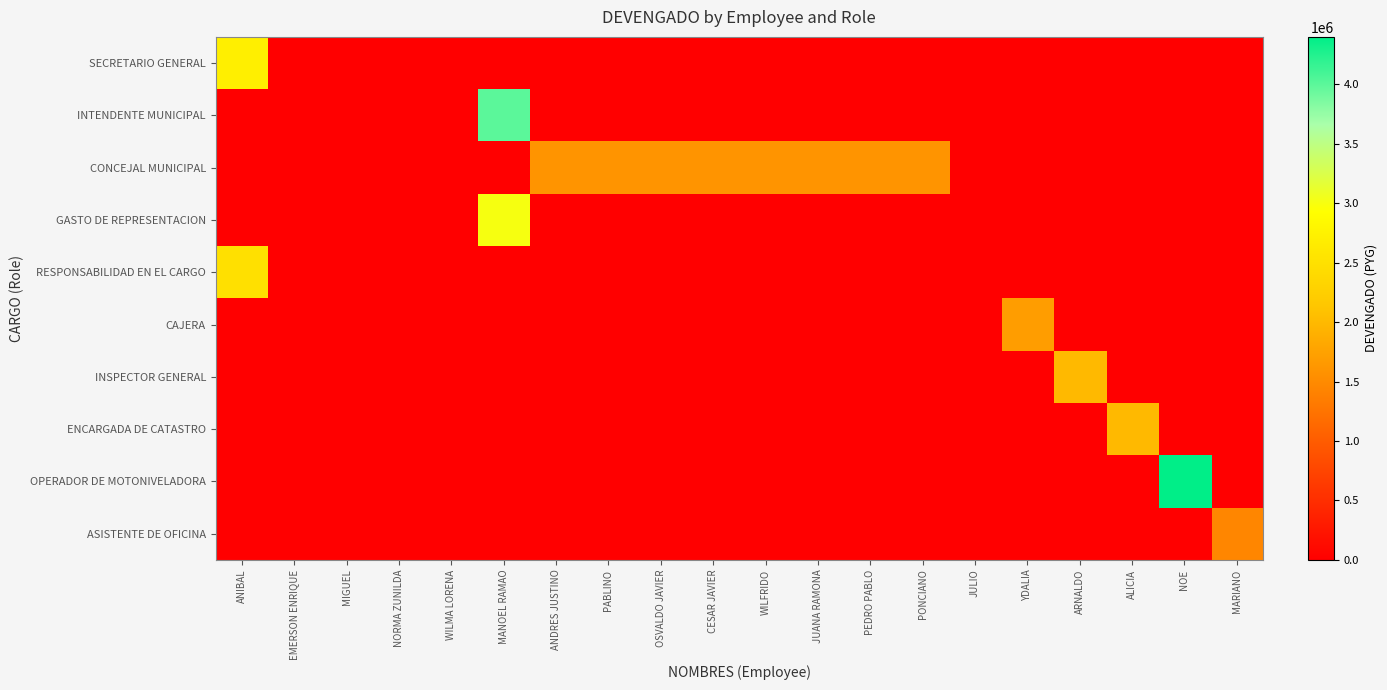

What is the spread (max minus min) of values at PEDRO PABLO?

1600000